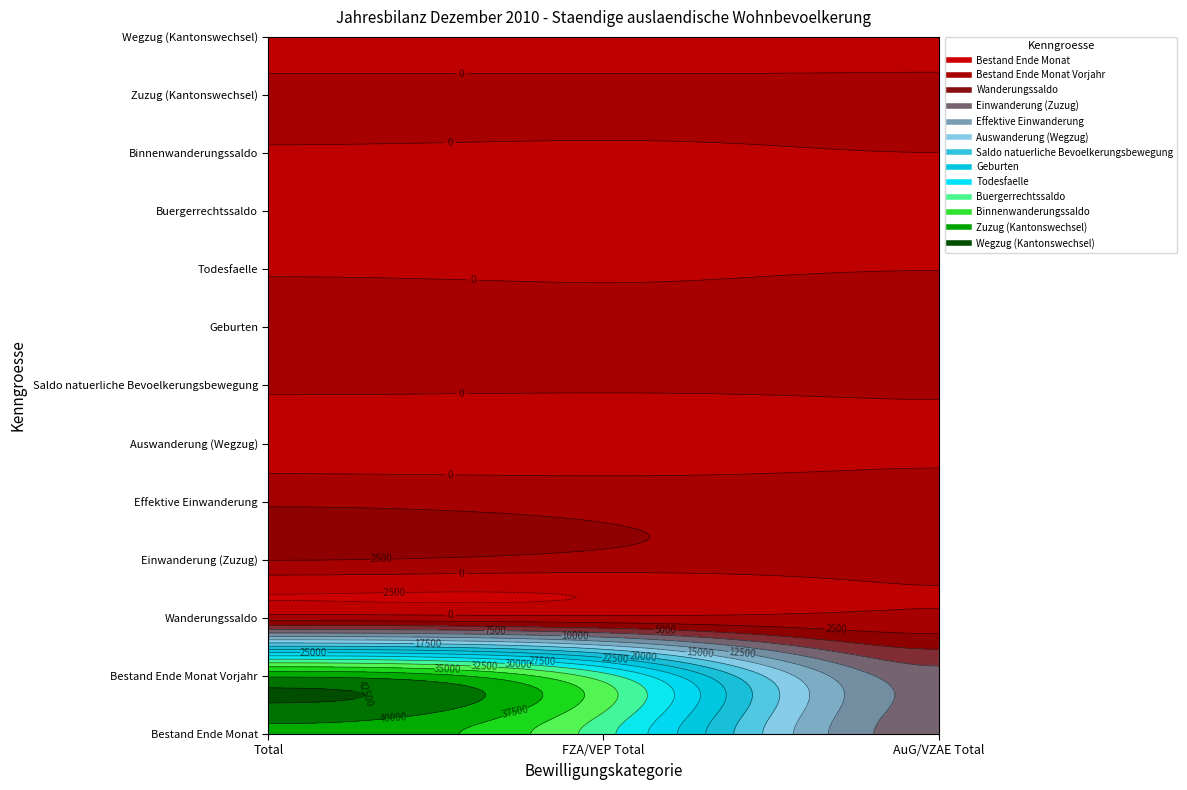

What is the minimum value for Buergerrechtssaldo?

-1454